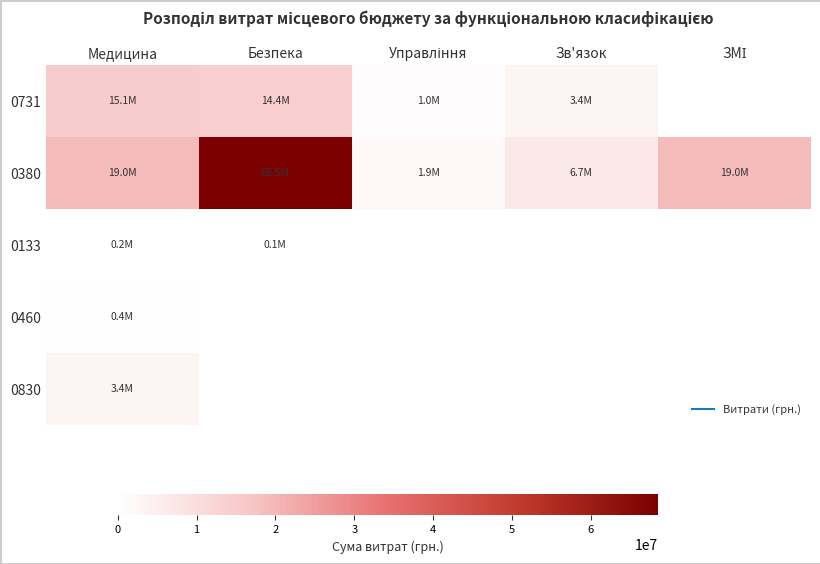

Which category has the lowest value across all series?

ЗМІ